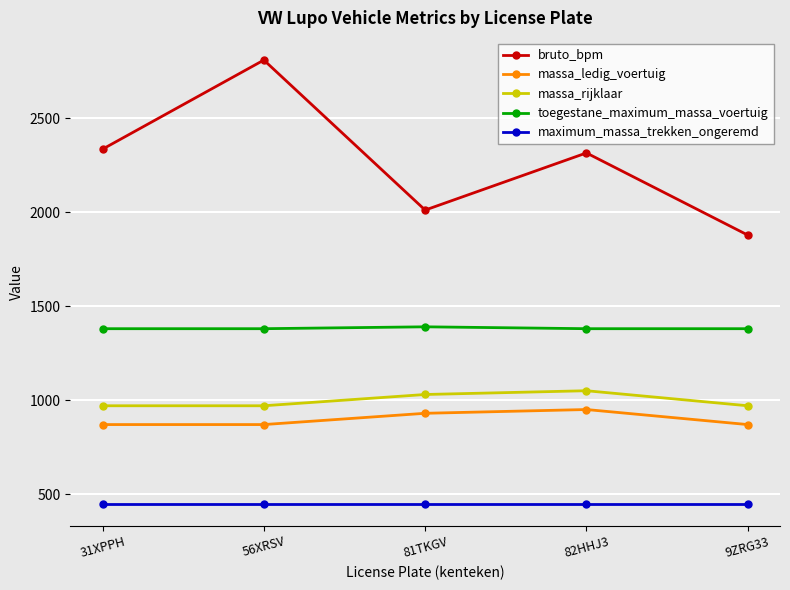

At which category is the sum across all series the highest?

56XRSV